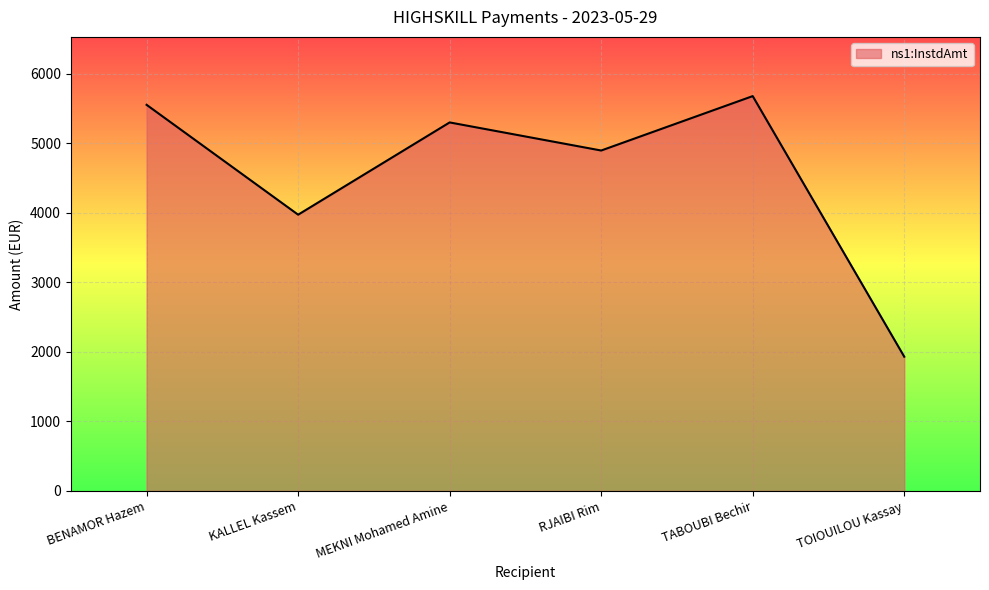

Where is the first local maximum?

MEKNI Mohamed Amine